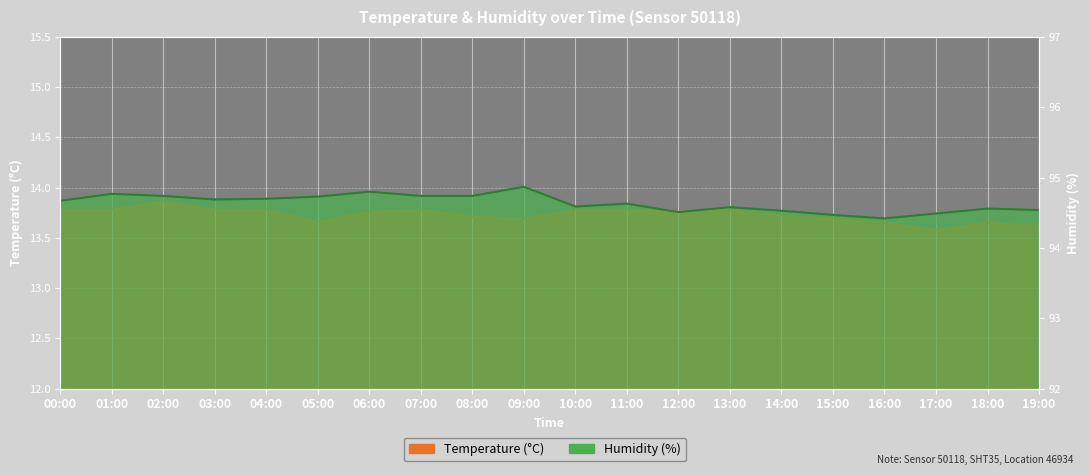

True or false: humidity and temperature intersect in this chart.

False